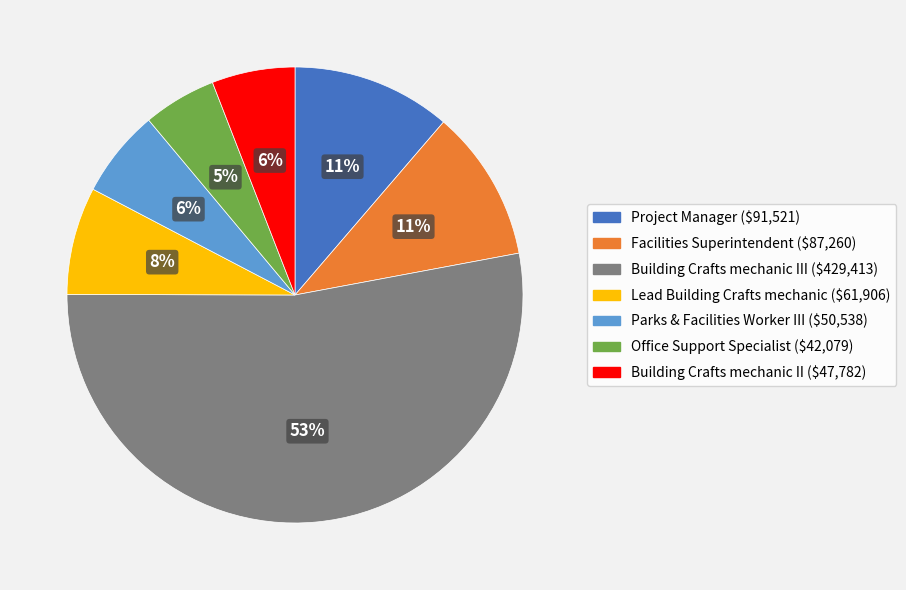

To the nearest percent, what is the average slice percentage?

14%